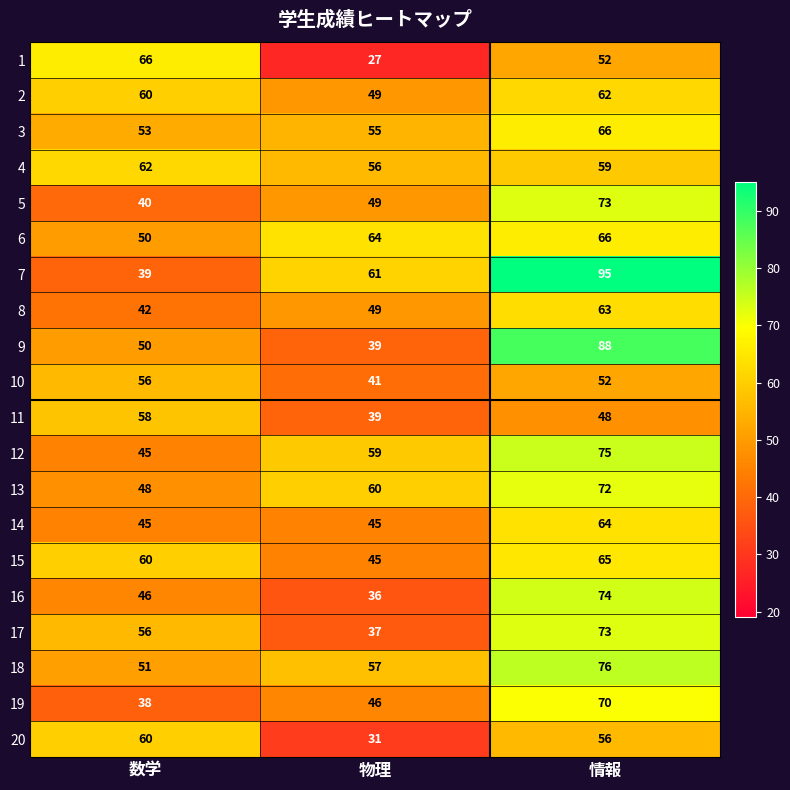

The 16 series shows 111 at 情報. True or false?

False